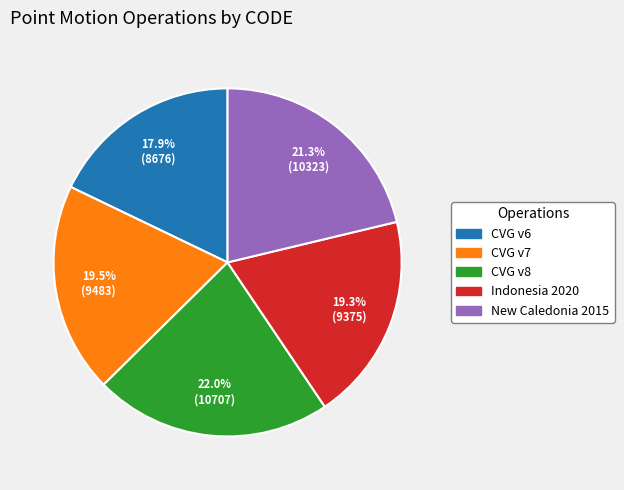

Is there a majority slice in this chart?

No